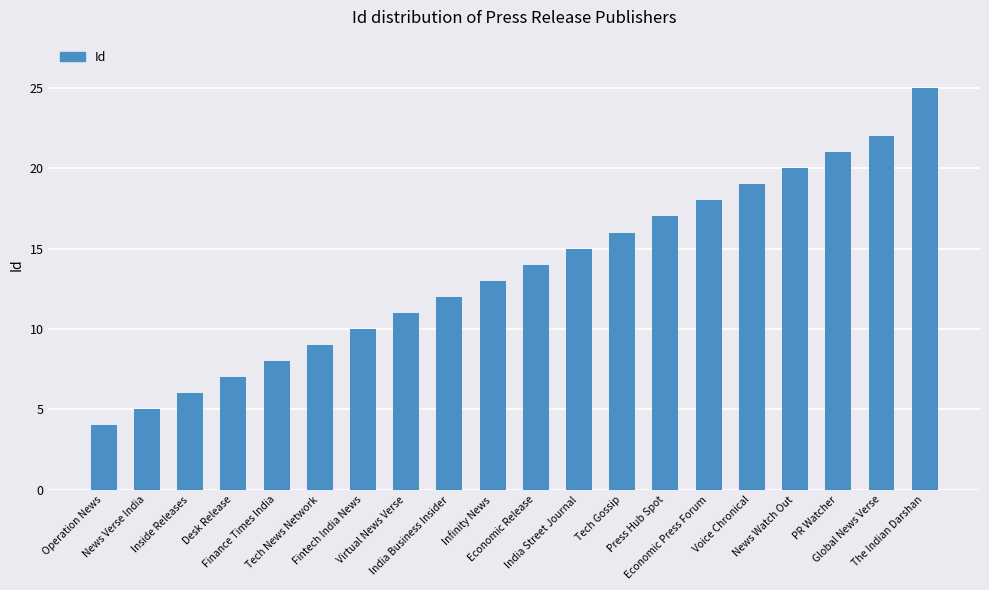

List the labels in order of value, largest first.

The Indian Darshan, Global News Verse, PR Watcher, News Watch Out, Voice Chronical, Economic Press Forum, Press Hub Spot, Tech Gossip, India Street Journal, Economic Release, Infinity News, India Business Insider, Virtual News Verse, Fintech India News, Tech News Network, Finance Times India, Desk Release, Inside Releases, News Verse India, Operation News